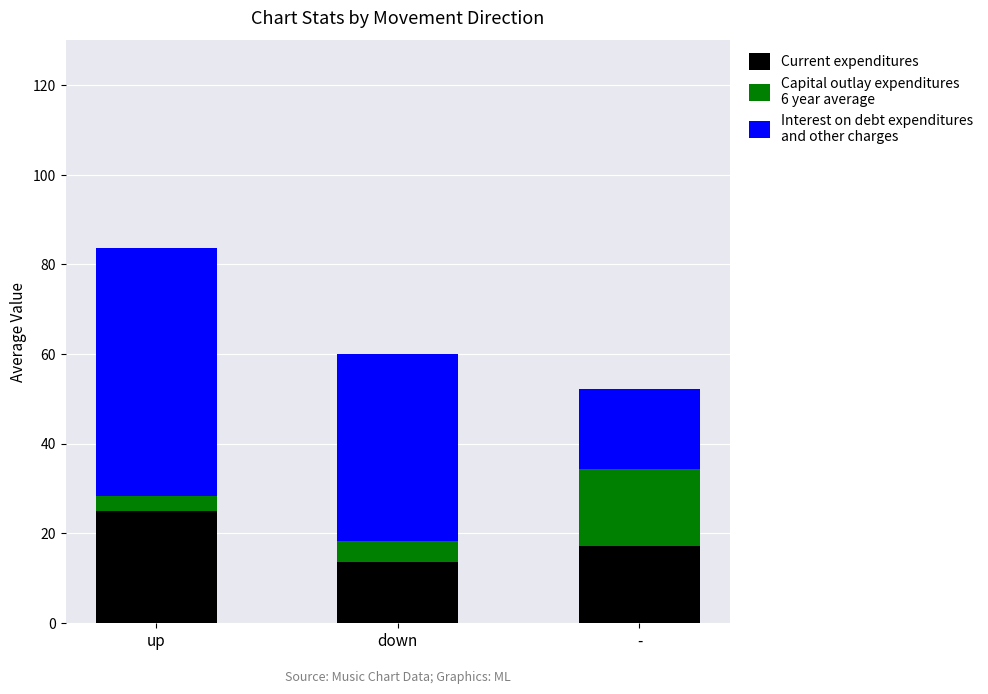

At which category is the sum across all series the highest?

up